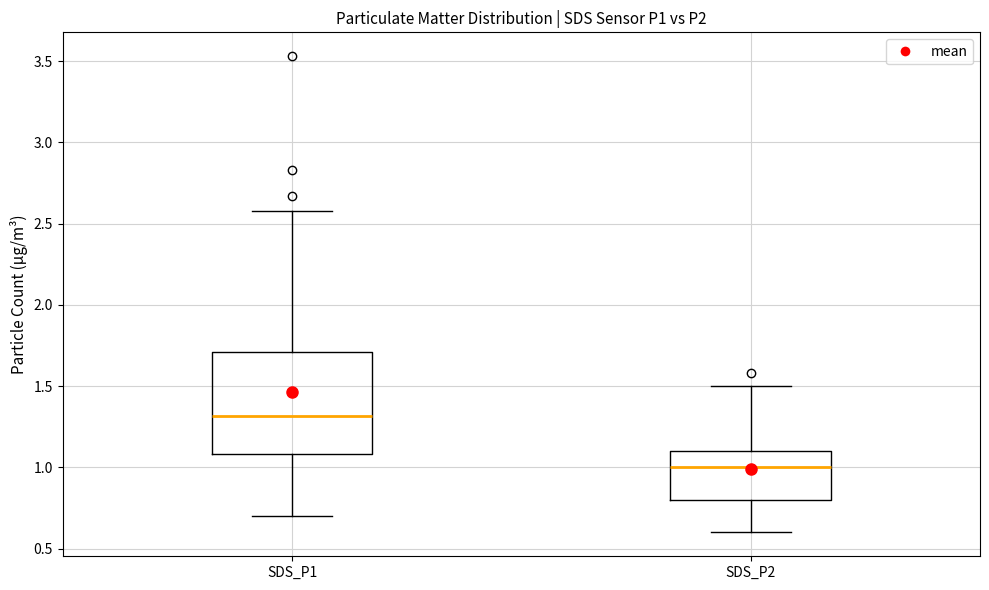

Reading left to right, read every box against the y-axis: the position of its median line, the range the box covers, and the ends of its whiskers. The values are not printed on the chart, so give them approximately, as read against the axis.

SDS_P1: median 1.3, box 1.1 to 1.7, whiskers 0.7 to 2.6
SDS_P2: median 1.0, box 0.8 to 1.1, whiskers 0.6 to 1.5